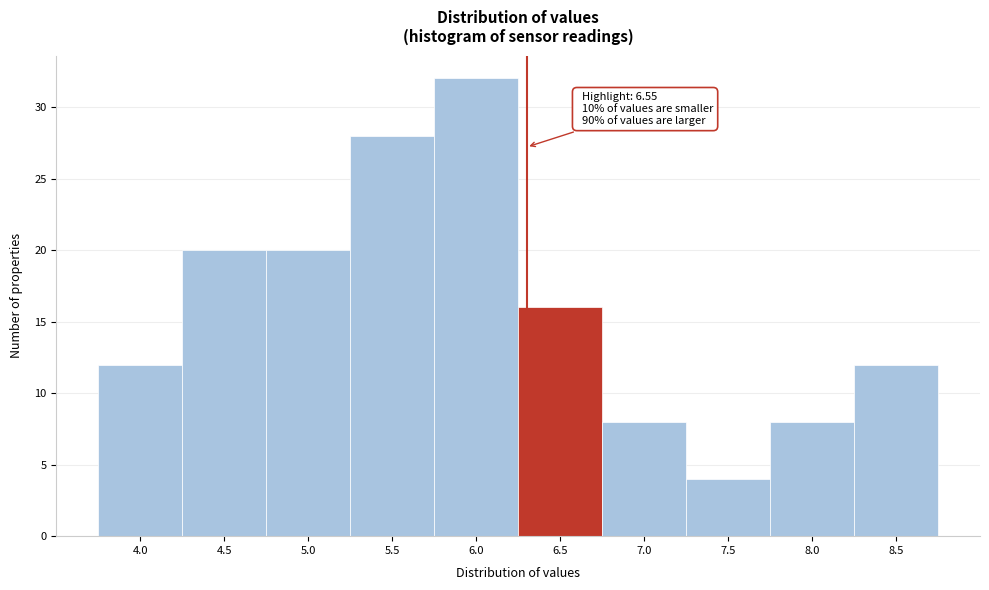

Reading left to right, extract all data points from this chart.

12	20	20	28	32	16	8	4	8	12